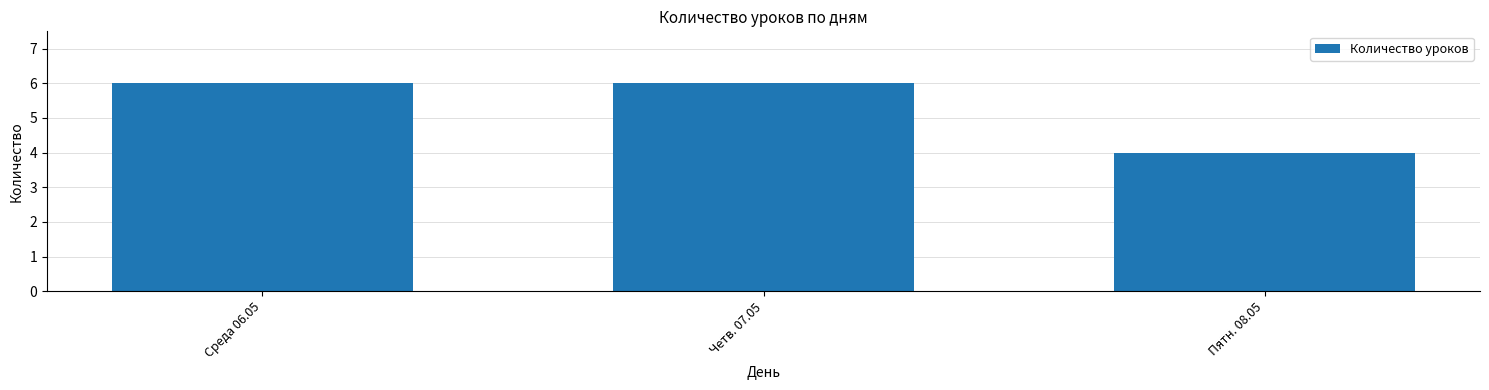

What is the smallest value displayed?

4